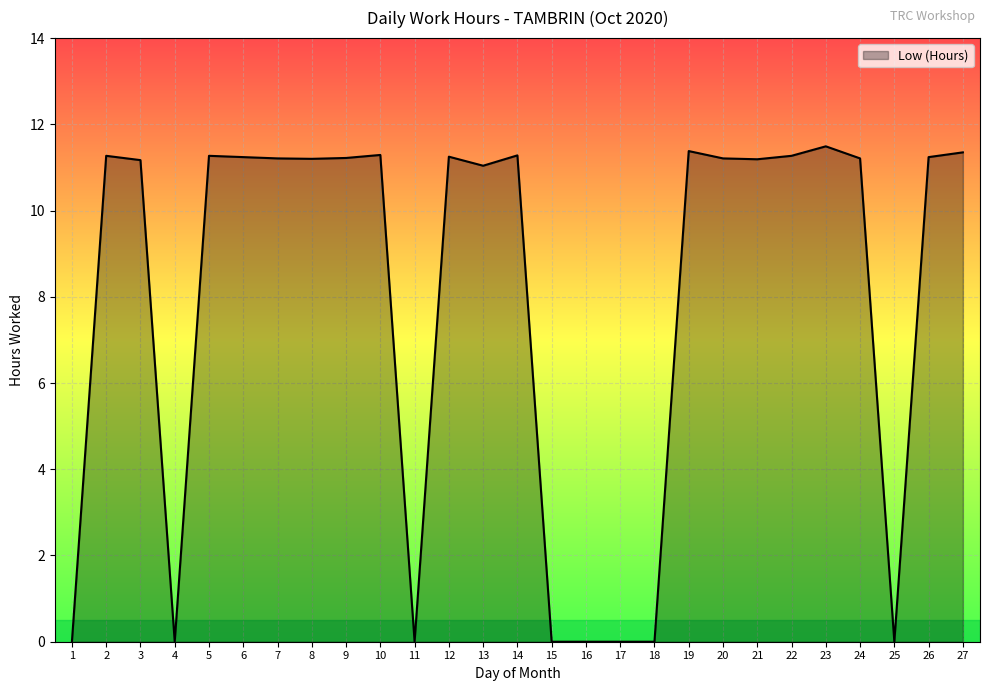

What is the maximum value shown in the chart?

11.5